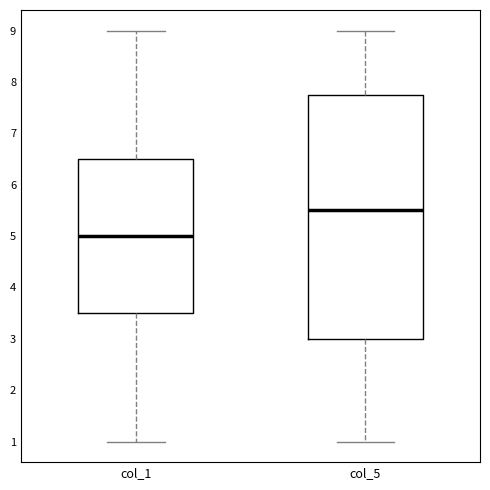

Comparing the boxes themselves (not the whiskers), which one is the tallest?

col_5